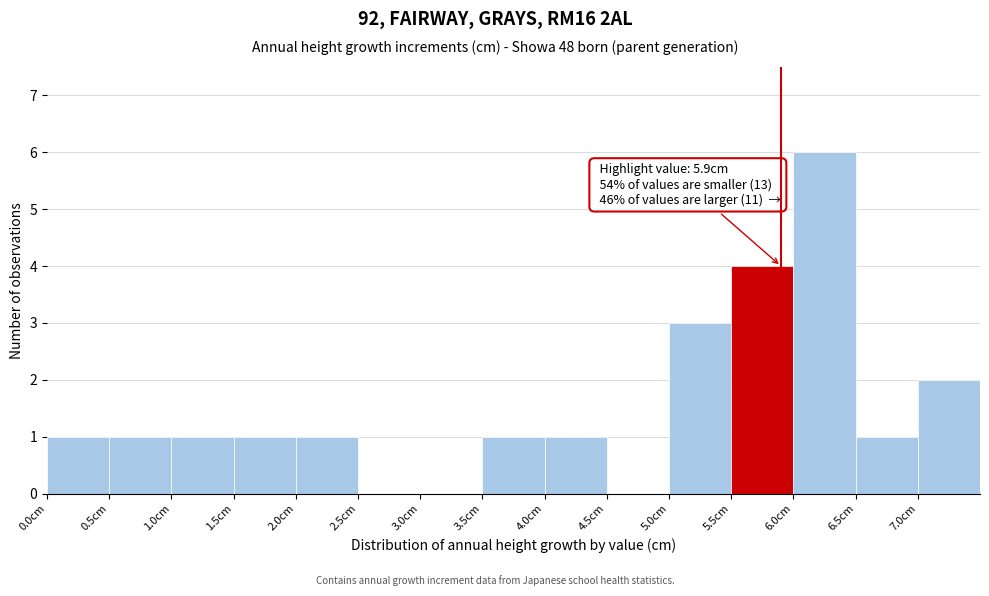

Over which range of the x-axis is the bar tallest?

6.0 to 6.5